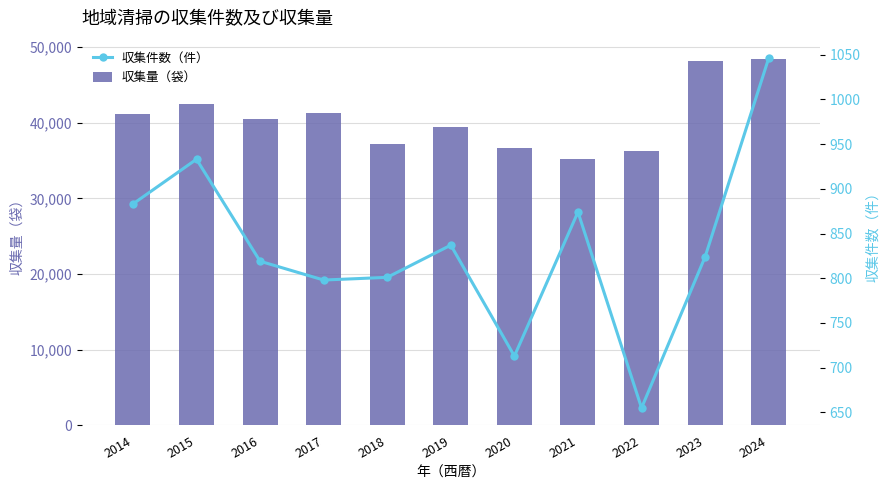

Rank the series at 2014 from highest to lowest value.

収集量（袋）, 収集件数（件）